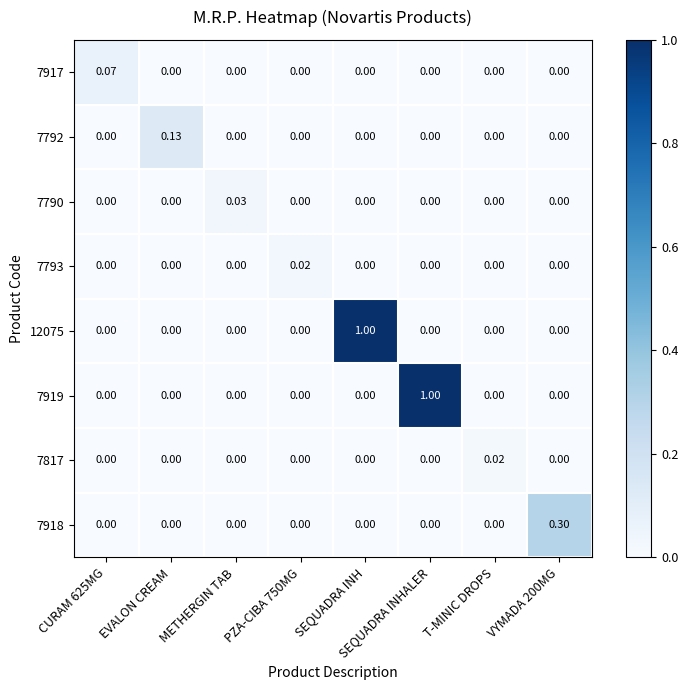

At which category is the sum across all series the highest?

SEQUADRA INH